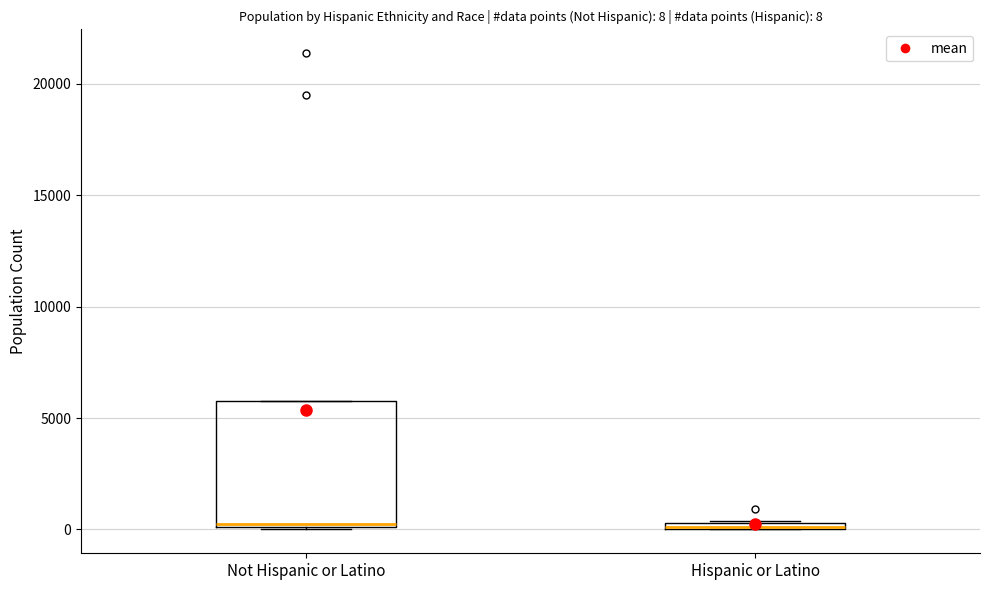

Comparing the boxes themselves (not the whiskers), which one is the tallest?

Not Hispanic or Latino